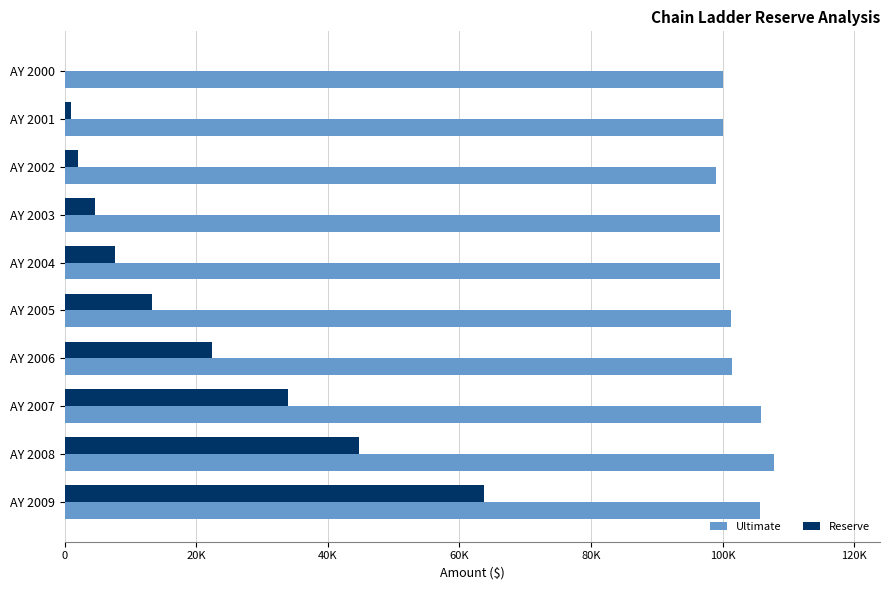

List the series in order of their overall mean, highest first.

Ultimate, Reserve